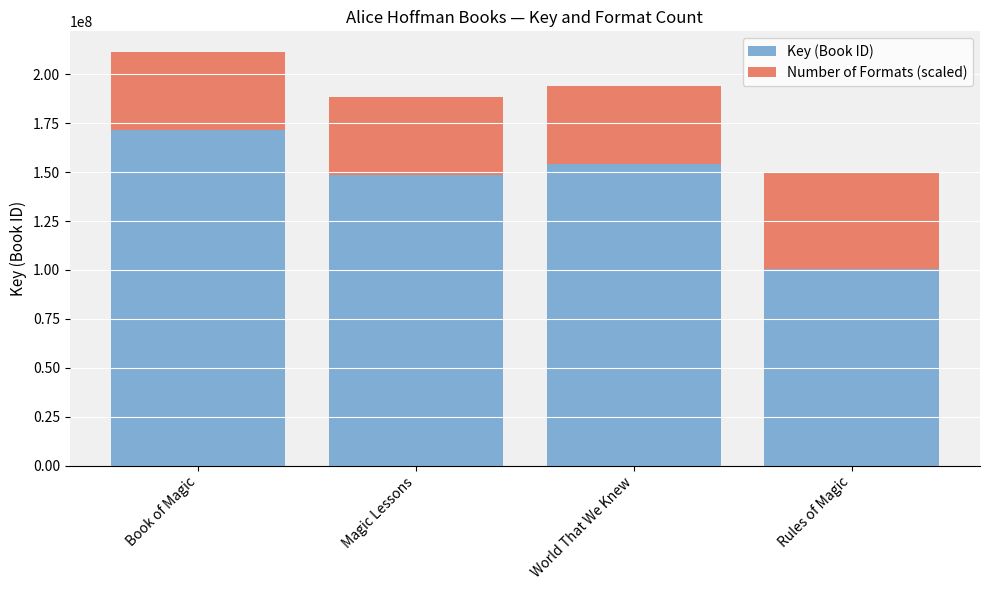

At which label does Key (Book ID) reach its peak?

Book of Magic